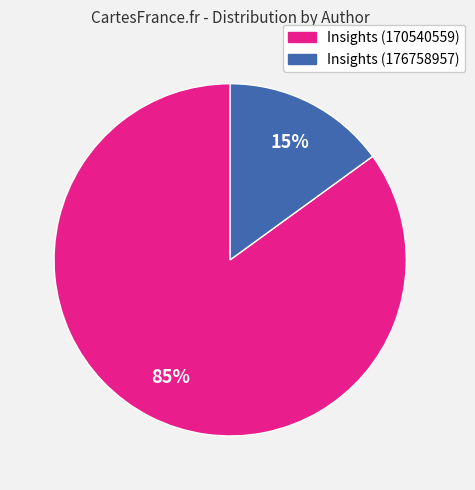

To the nearest percent, what percentage of the pie is Insights (176758957)?

15%